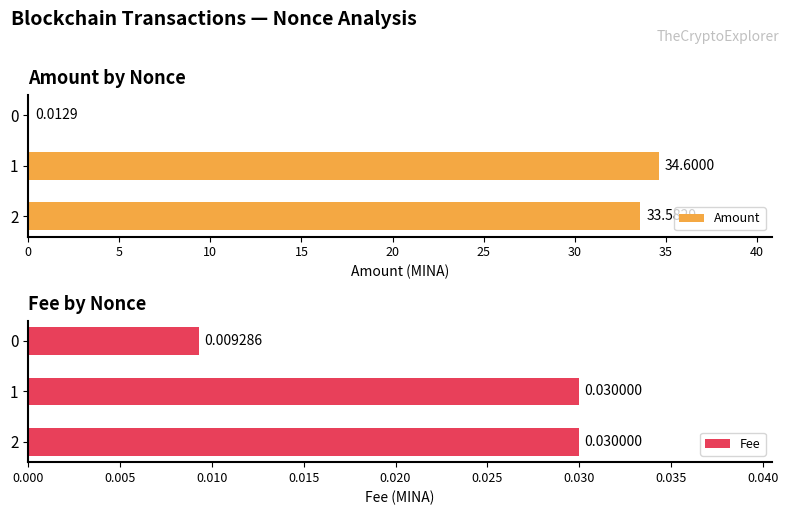

List the series in order of their peak value, lowest first.

Fee, Amount